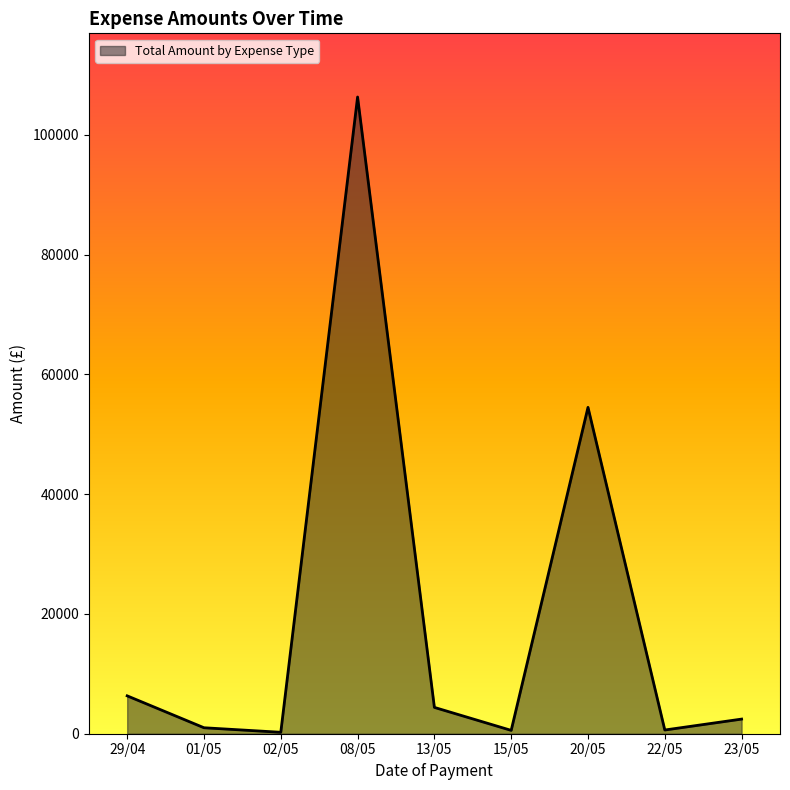

At which label is the value closest to 53272?

20/05